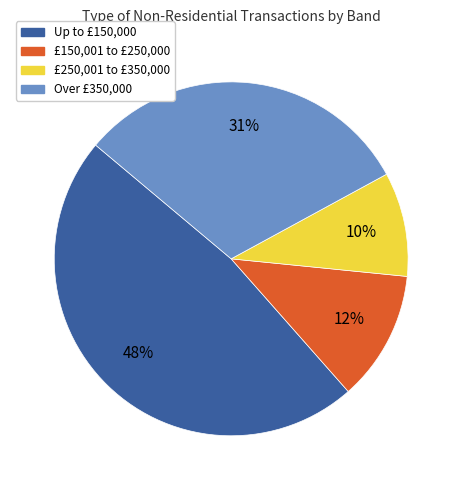

The Up to £150,000 slice represents 38% of the pie. True or false?

False